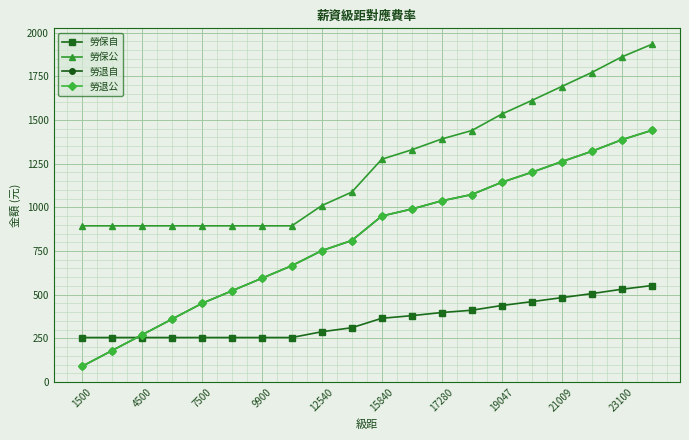

Which series has the largest range (max minus min)?

勞退自